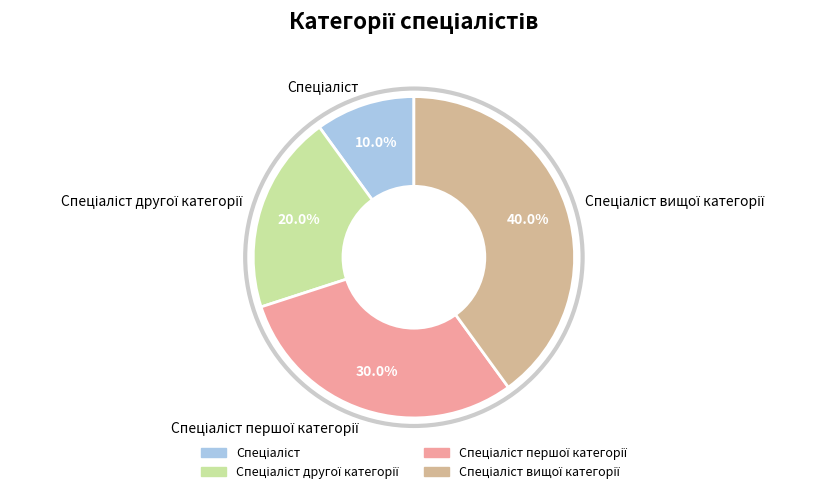

How many slices are in this pie chart?

4